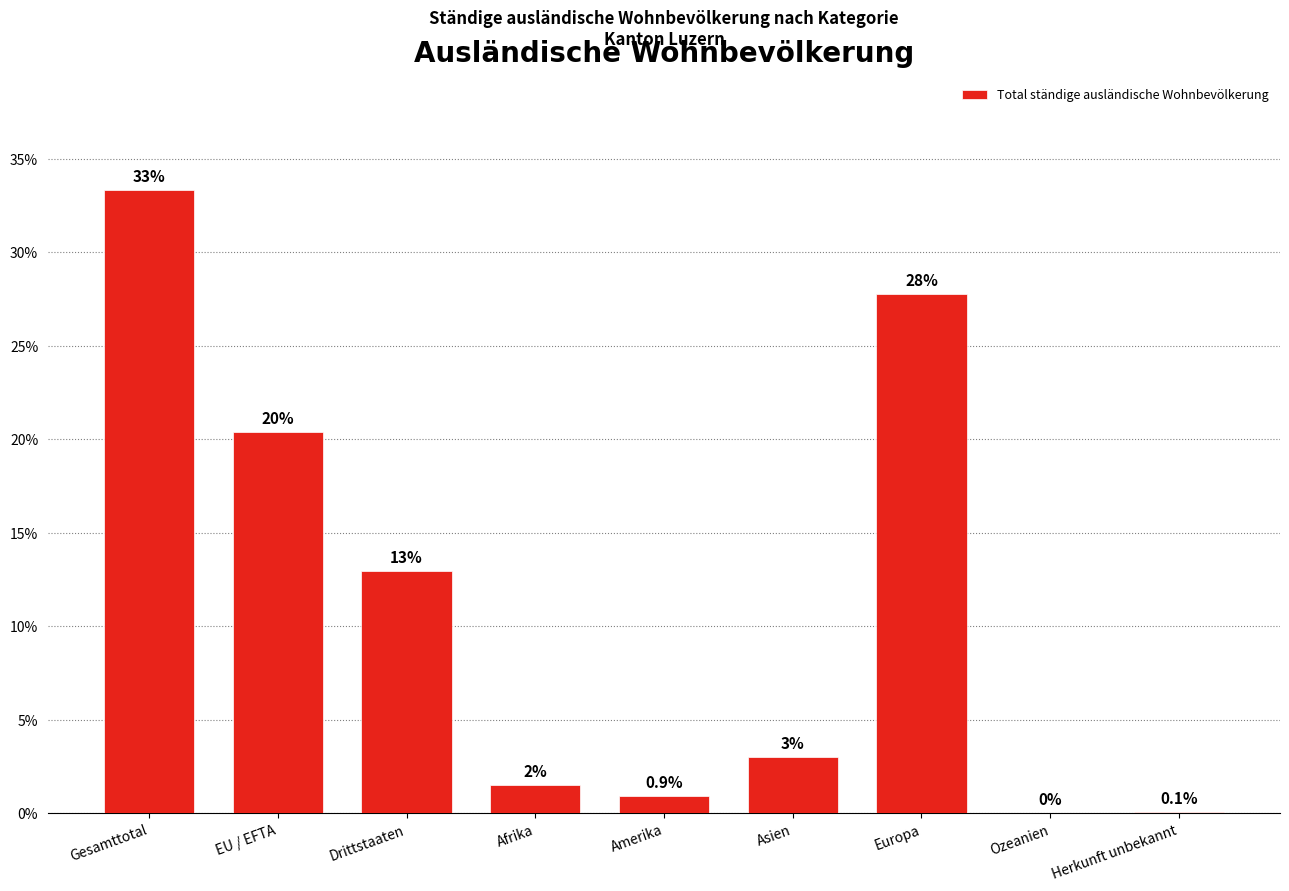

Which category has the highest value across all series?

Gesamttotal